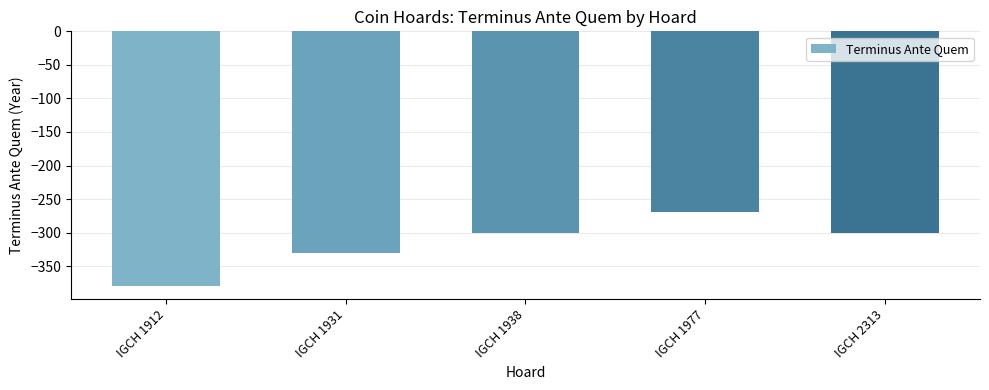

What value does the data have at IGCH 1977?

-270